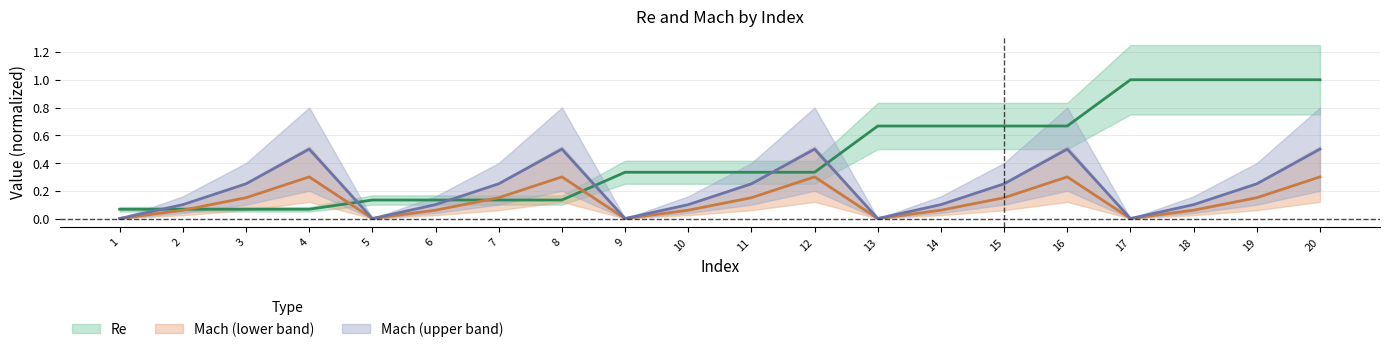

How many positive values does the Mach series have?

15